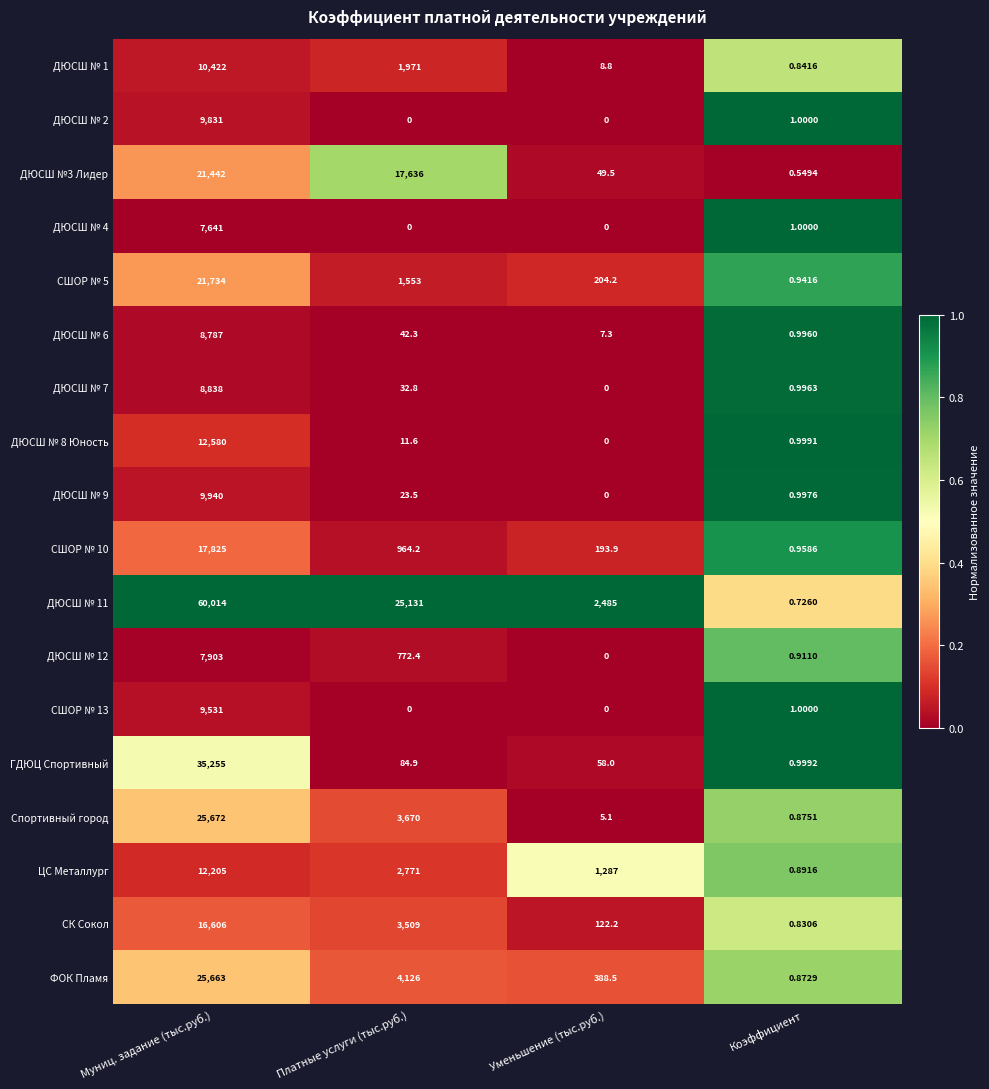

Where does the ДЮСШ № 9 series first go above 23?

Муниц. задание (тыс.руб.)